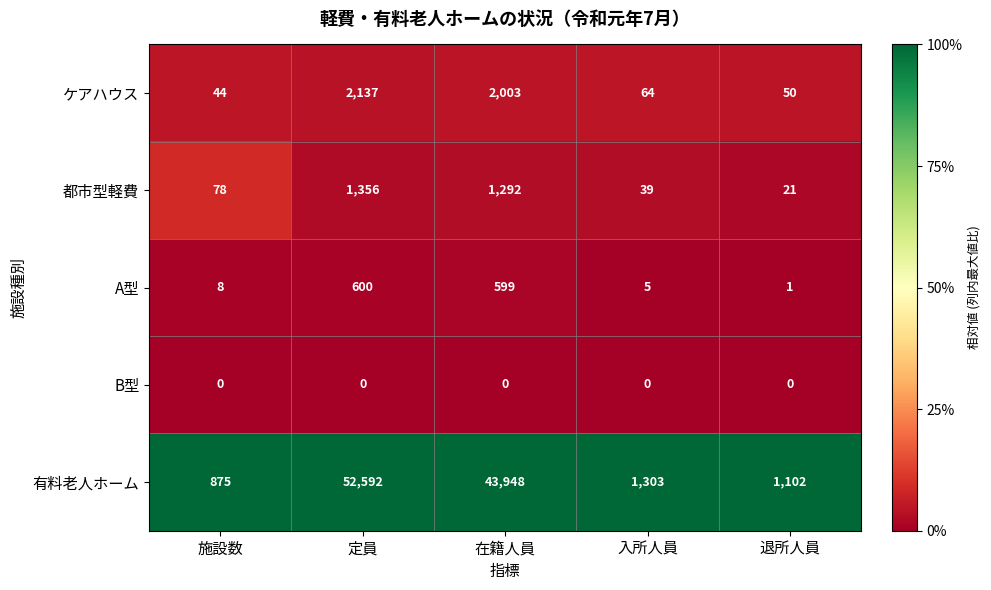

Which category has the highest value across all series?

定員